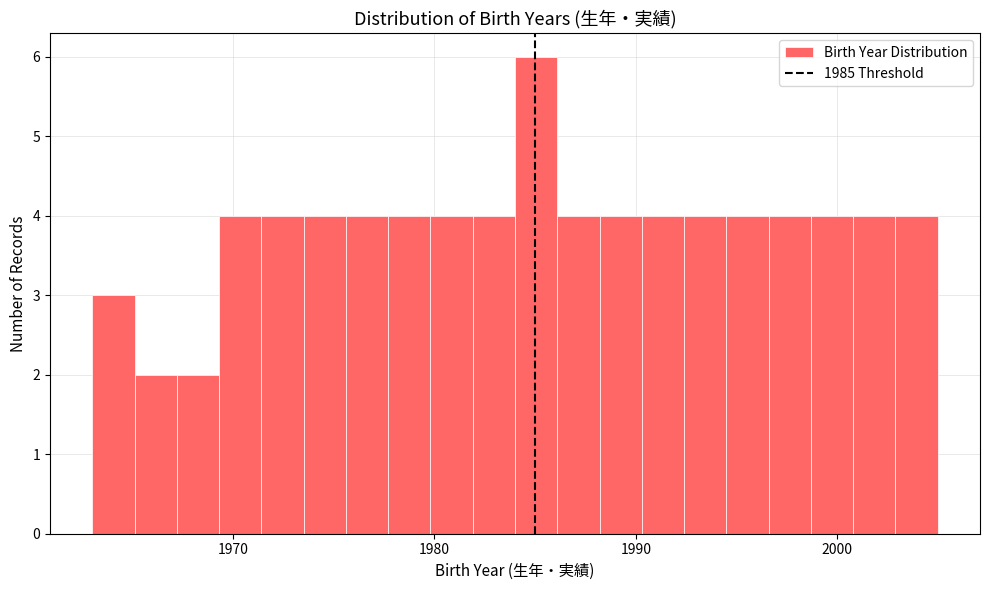

Read against the x-axis, roughly where is the centre of the tallest bar?

1985